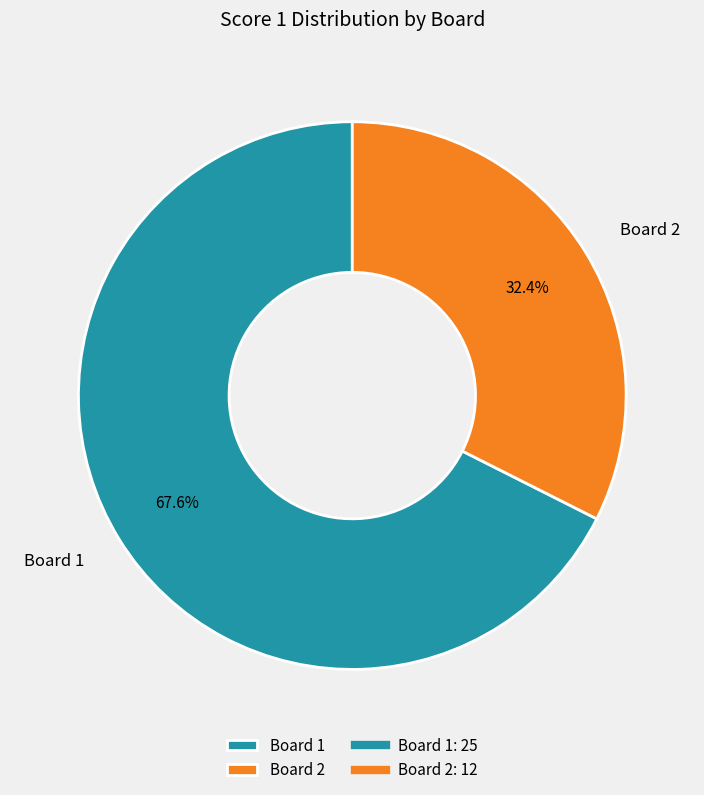

Count the number of slices in the pie.

2